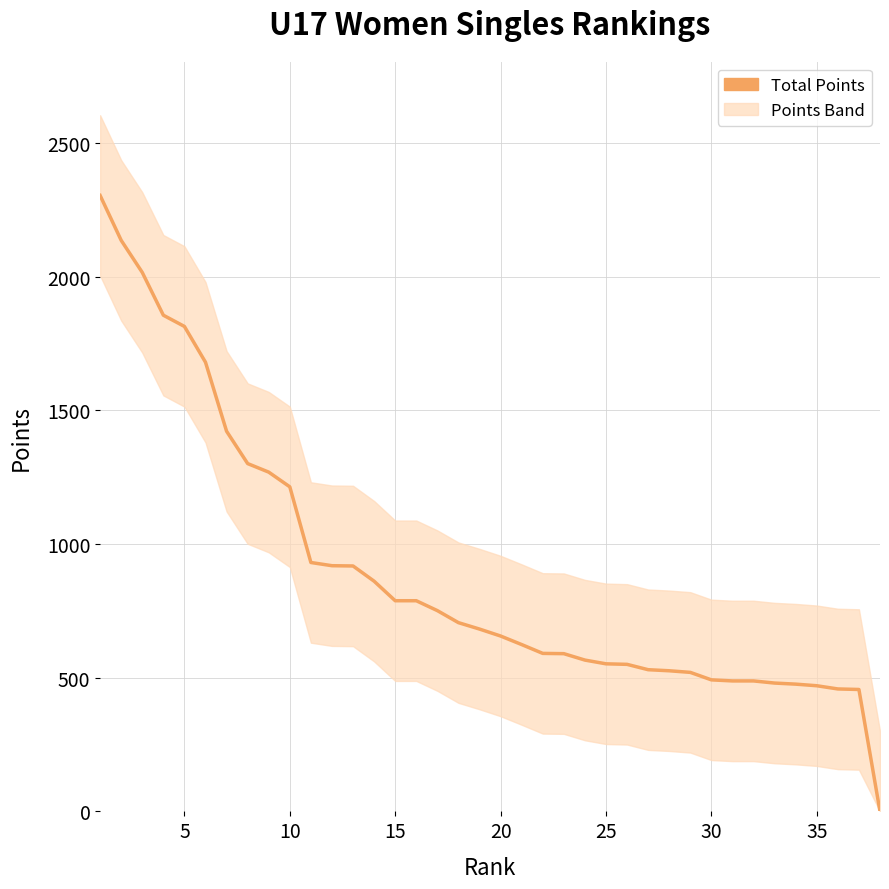

Reading left to right, transcribe all the data shown in this chart.

2304	2136	2016	1856	1814	1680	1422	1301	1269	1214	931	919	918	861	788	788	751	706	682	656	624	591	590	566	552	550	530	526	520	492	488	488	480	476	470	458	456	0